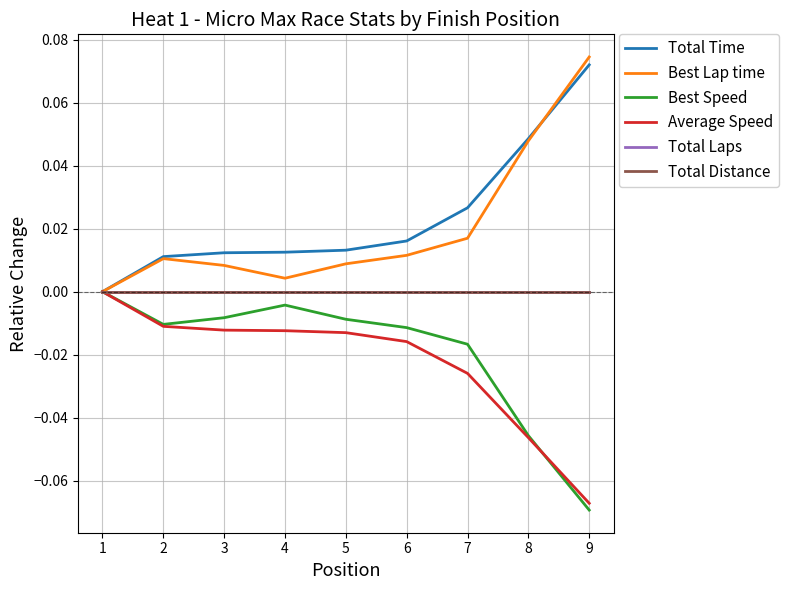

What is the difference between the maximum and minimum values in the Total Time series?

0.1